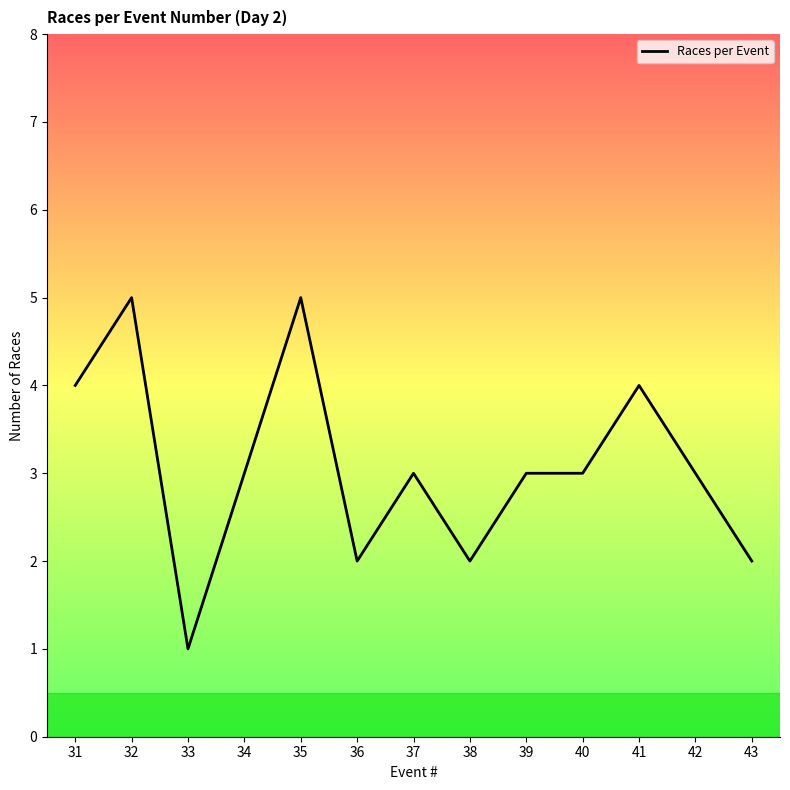

At which category does the chart reach its minimum across all series?

33